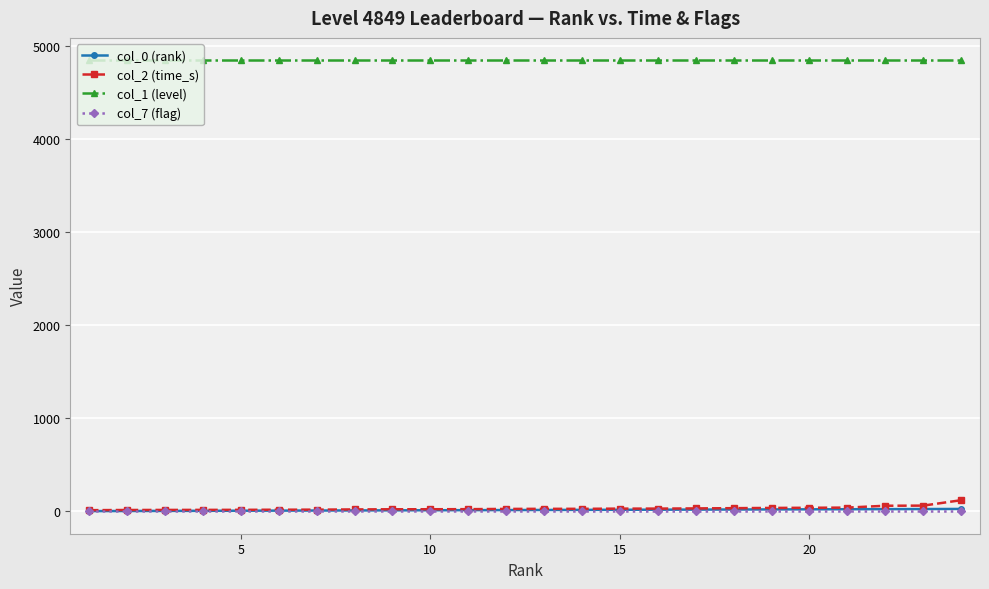

Which series has the largest total across all categories?

col_1 (level)